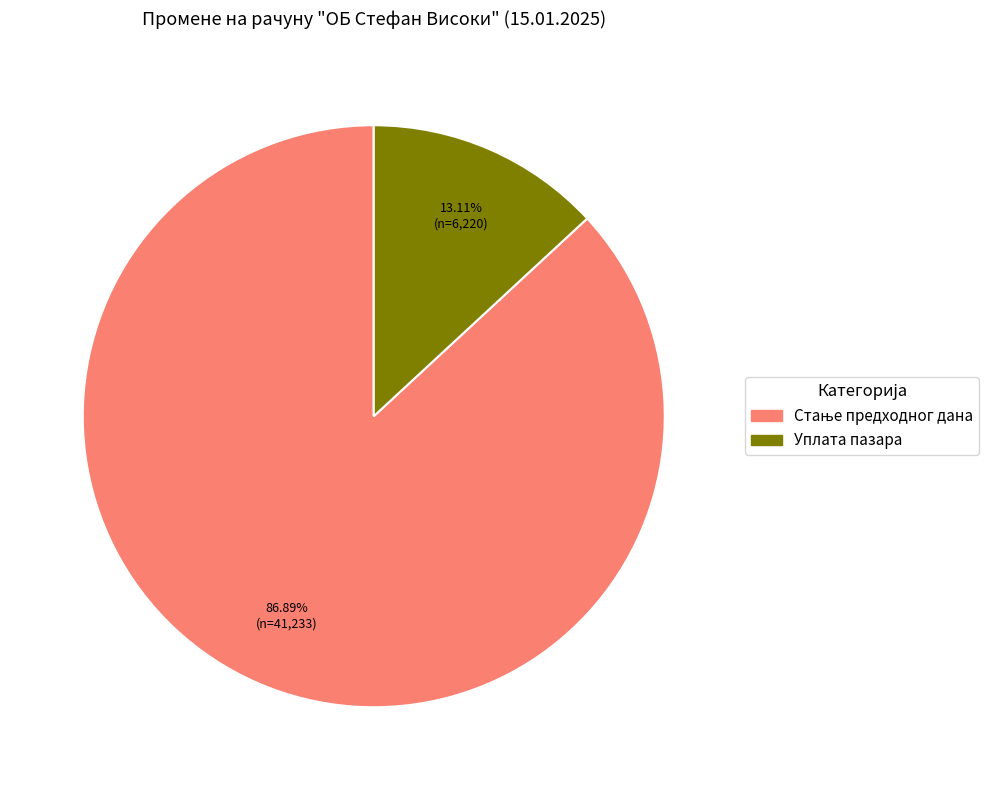

To the nearest percent, what is the difference between the largest and smallest slice percentages?

74%